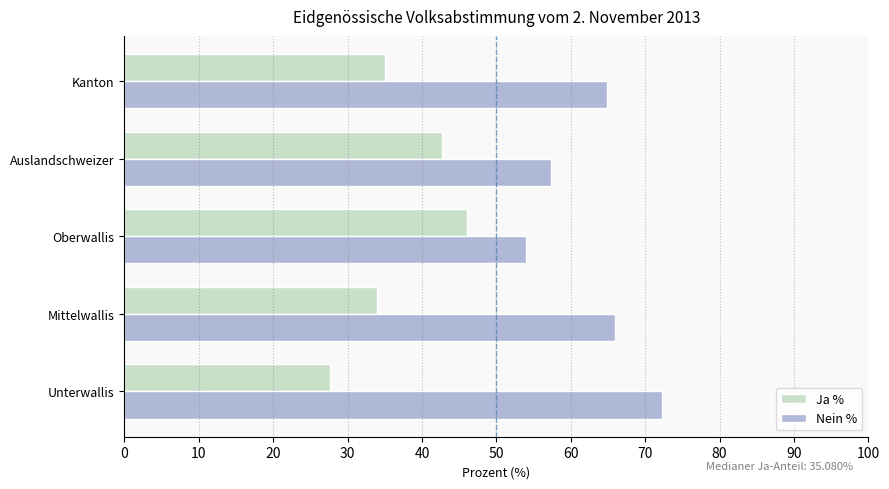

Is the value of Nein % at Kanton greater than the value of Ja % at Oberwallis?

Yes